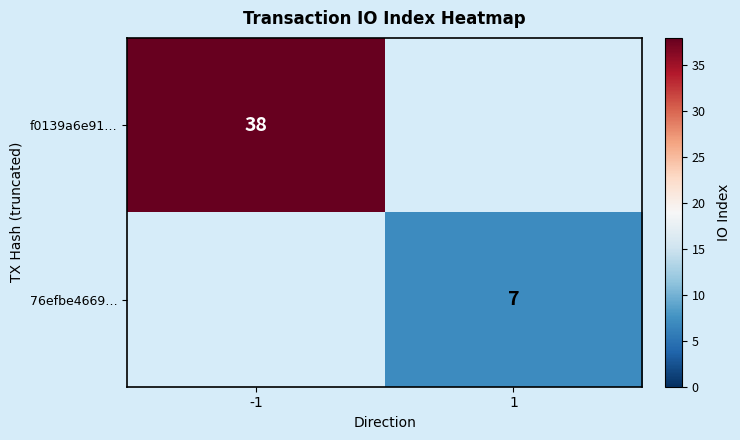

Is it true that 76efbe4669… equals 2 at 1?

False